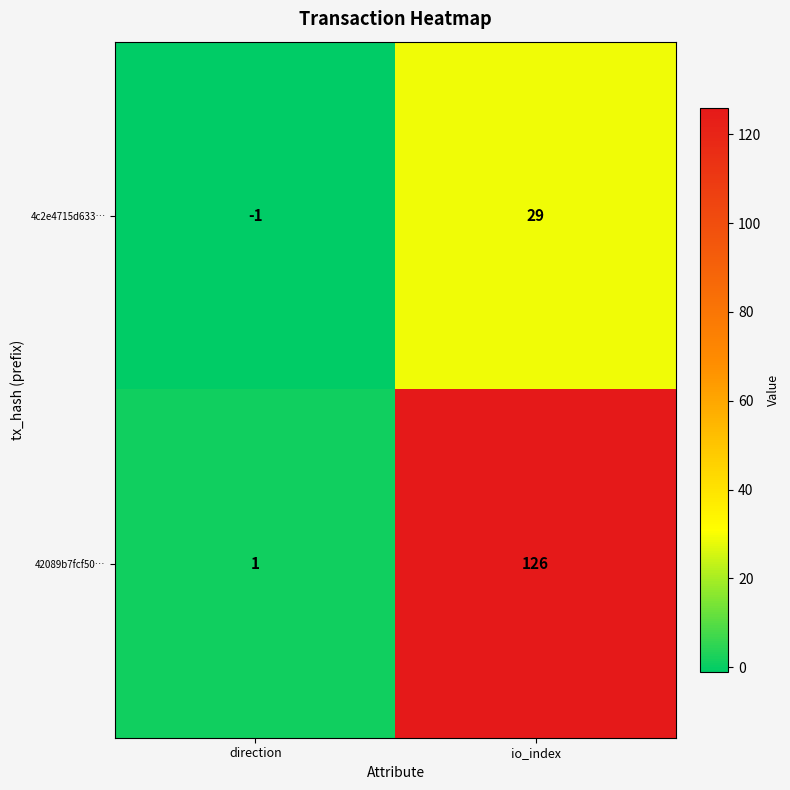

At which category is the sum across all series the highest?

io_index